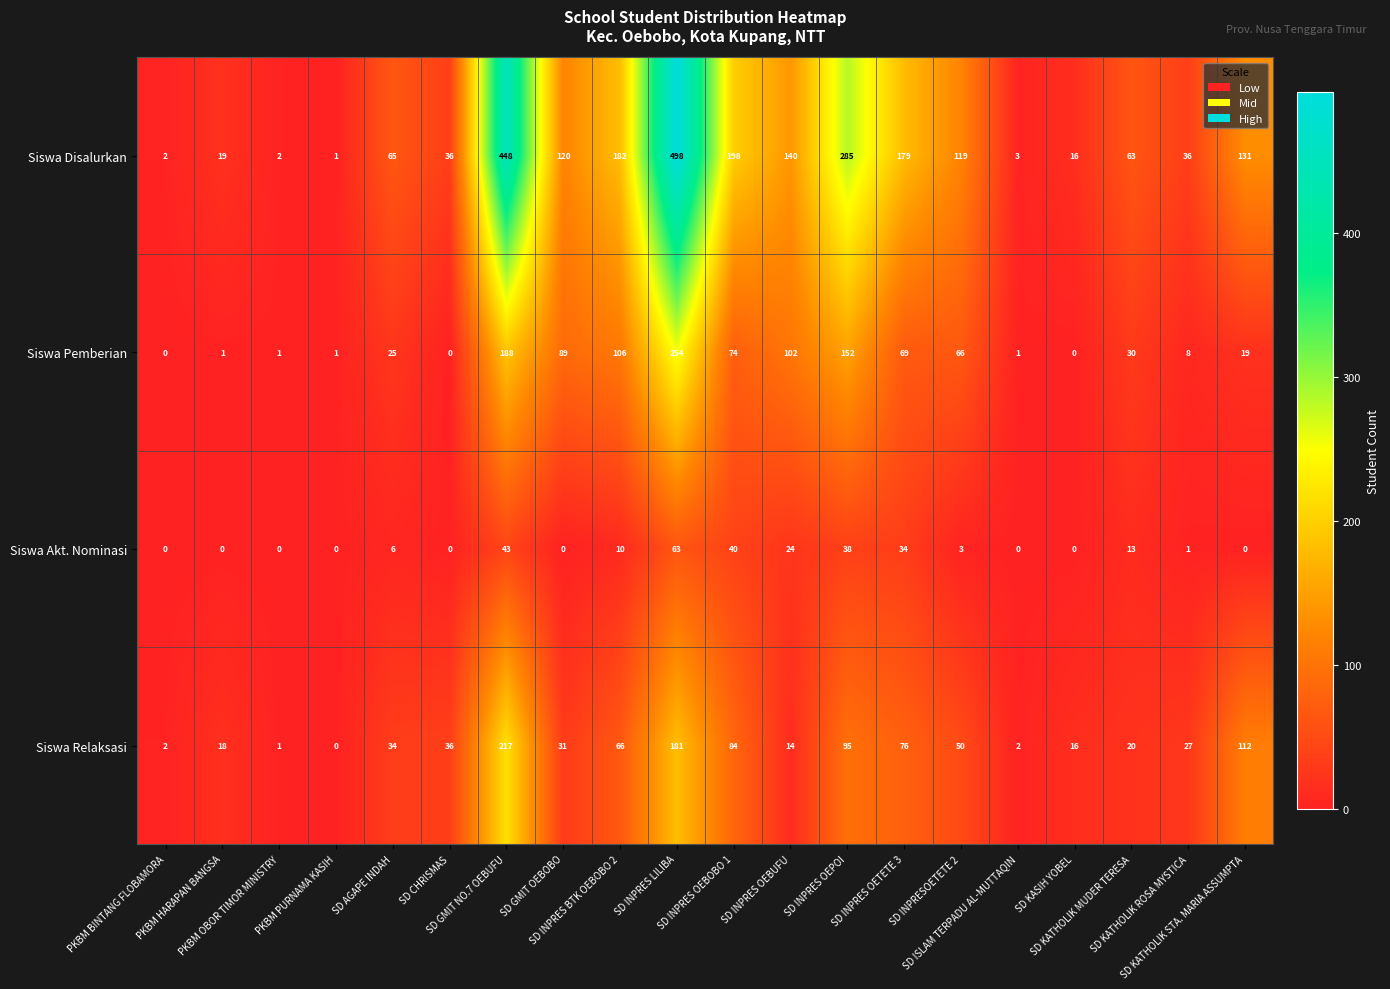

Which series has the largest total across all categories?

Siswa Disalurkan